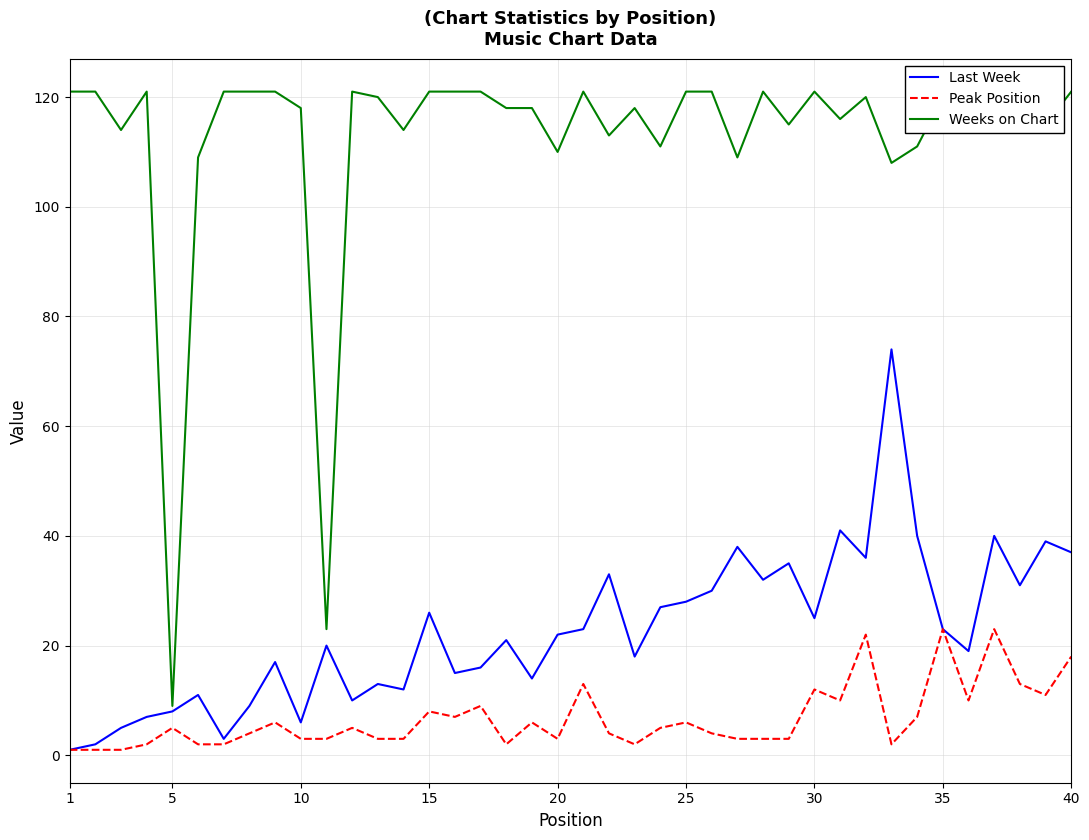

True or false: Last Week has a value of 37 at 15.

False